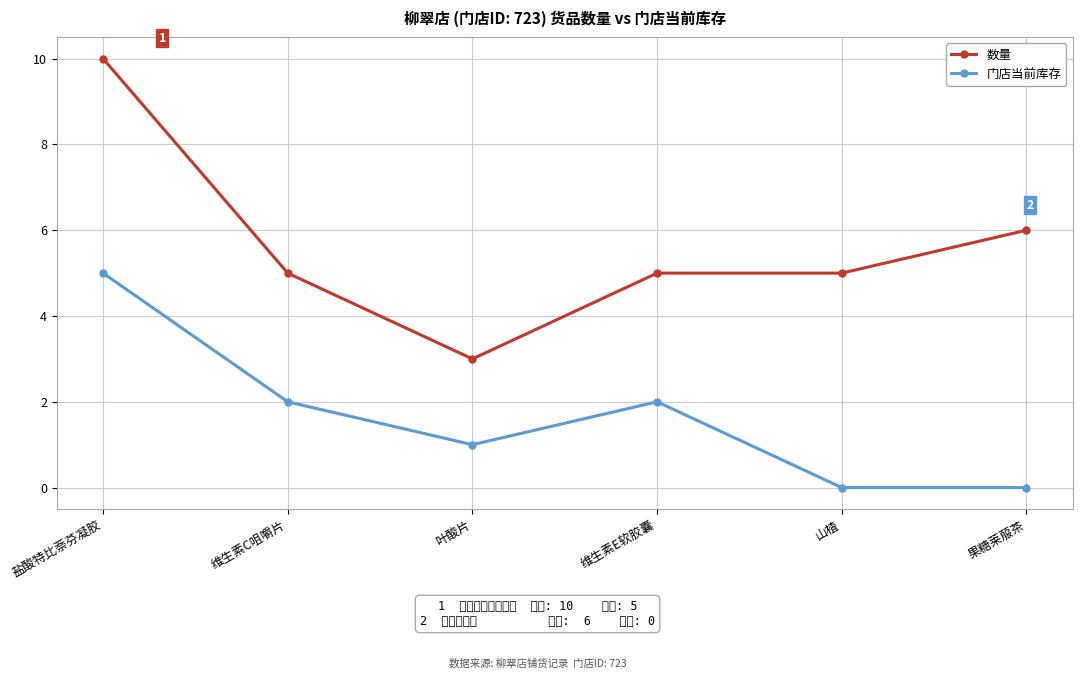

What is the approximate value of 数量 at 盐酸特比萘芬凝胶?

10